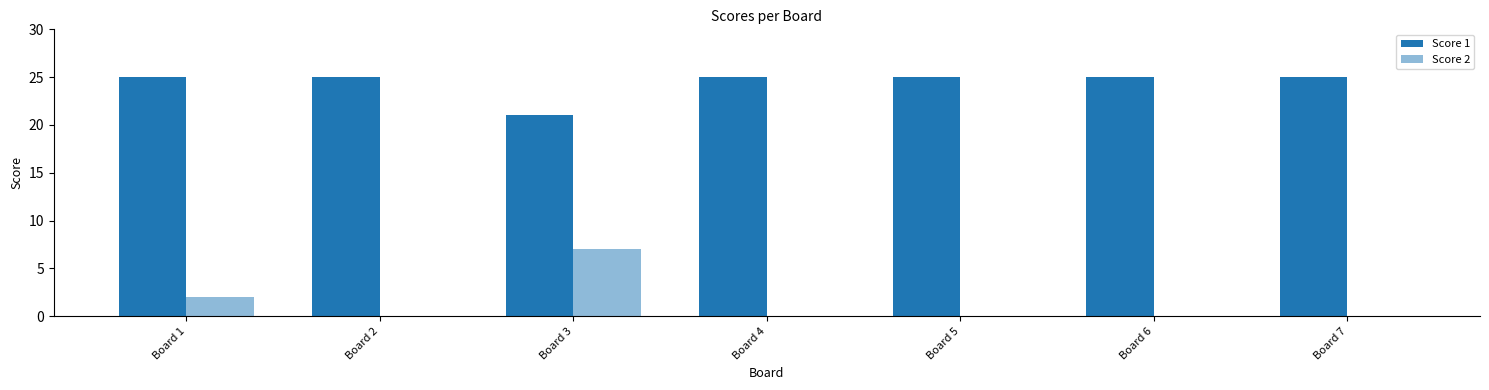

Which category has the lowest value across all series?

Board 2